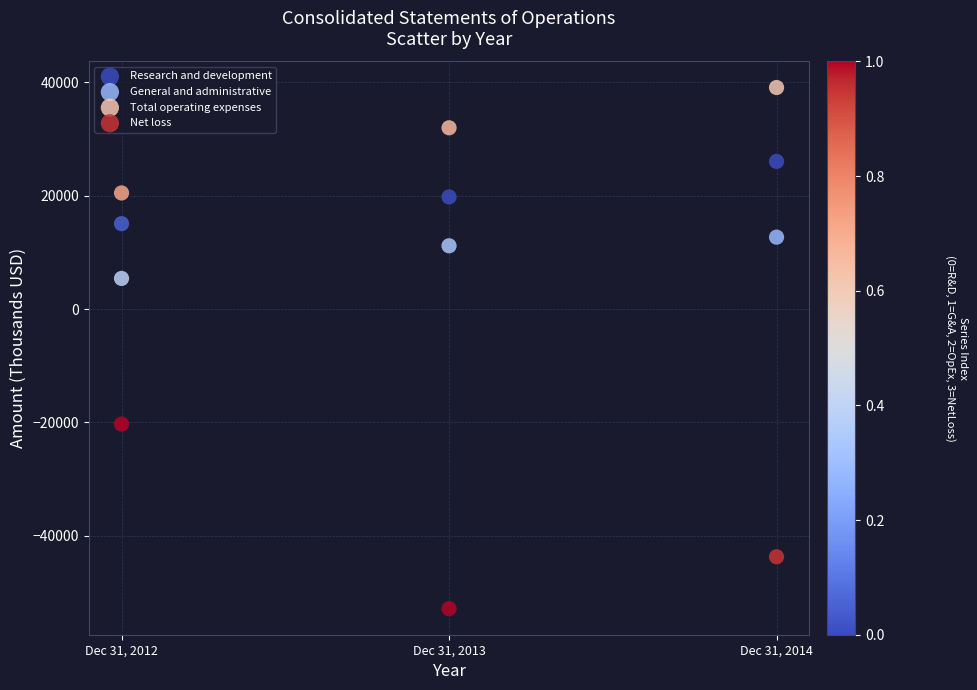

Which series contains the highest Y value?

Total operating expenses